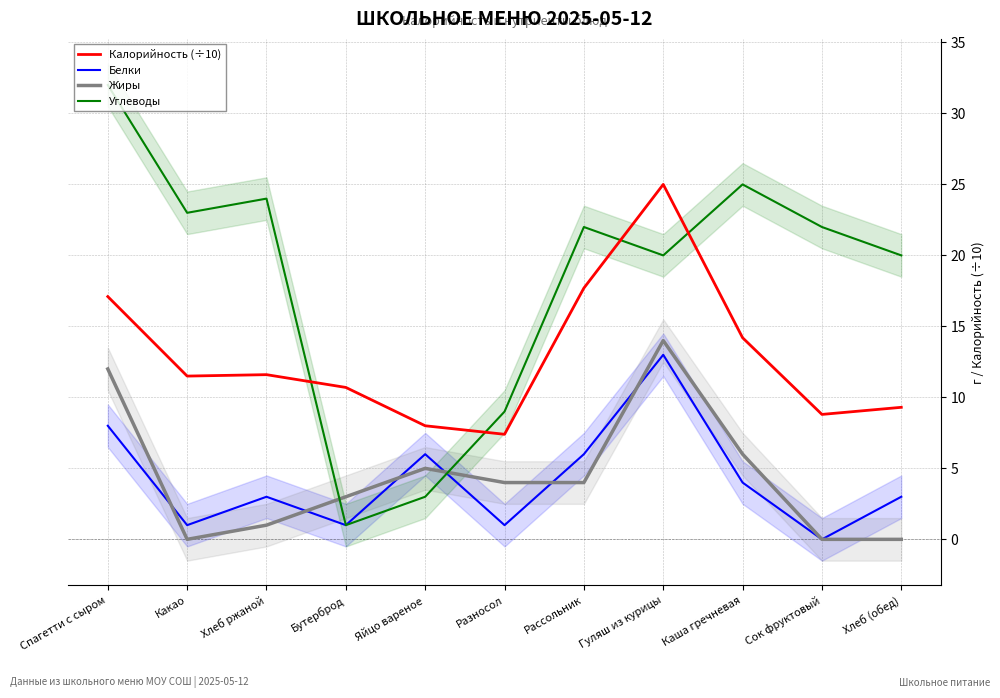

Reading left to right, list all the values displayed in this chart.

Калорийность (÷10): 17.1	11.5	11.6	10.7	8.0	7.4	17.7	25.0	14.2	8.8	9.3
Белки: 8.0	1.0	3.0	1.0	6.0	1.0	6.0	13.0	4.0	0.0	3.0
Жиры: 12.0	0.0	1.0	3.0	5.0	4.0	4.0	14.0	6.0	0.0	0.0
Углеводы: 32.0	23.0	24.0	1.0	3.0	9.0	22.0	20.0	25.0	22.0	20.0